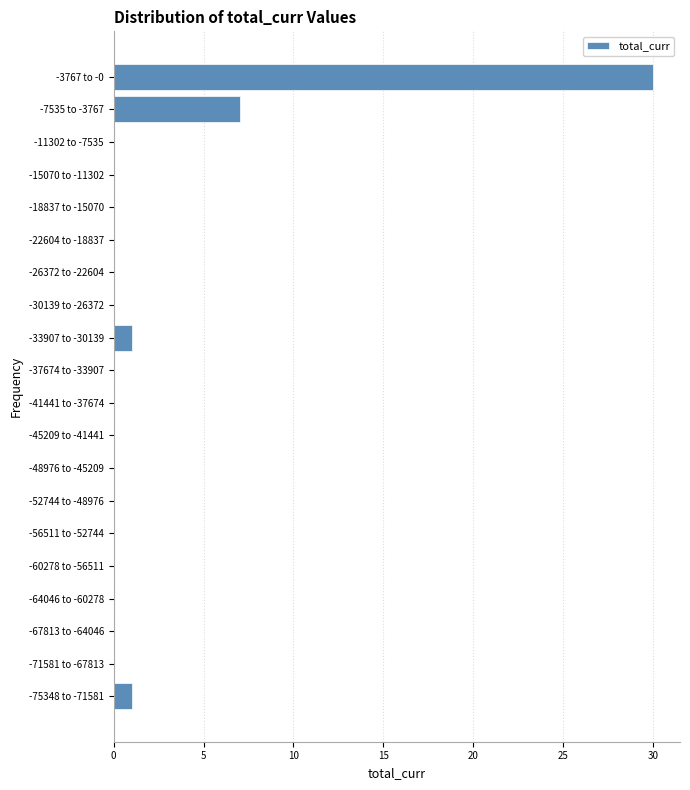

Reading bottom to top, list all the values displayed in this chart.

-75348 to -71581=1	-71581 to -67813=0	-67813 to -64046=0	-64046 to -60278=0	-60278 to -56511=0	-56511 to -52744=0	-52744 to -48976=0	-48976 to -45209=0	-45209 to -41441=0	-41441 to -37674=0	-37674 to -33907=0	-33907 to -30139=1	-30139 to -26372=0	-26372 to -22604=0	-22604 to -18837=0	-18837 to -15070=0	-15070 to -11302=0	-11302 to -7535=0	-7535 to -3767=7	-3767 to -0=30